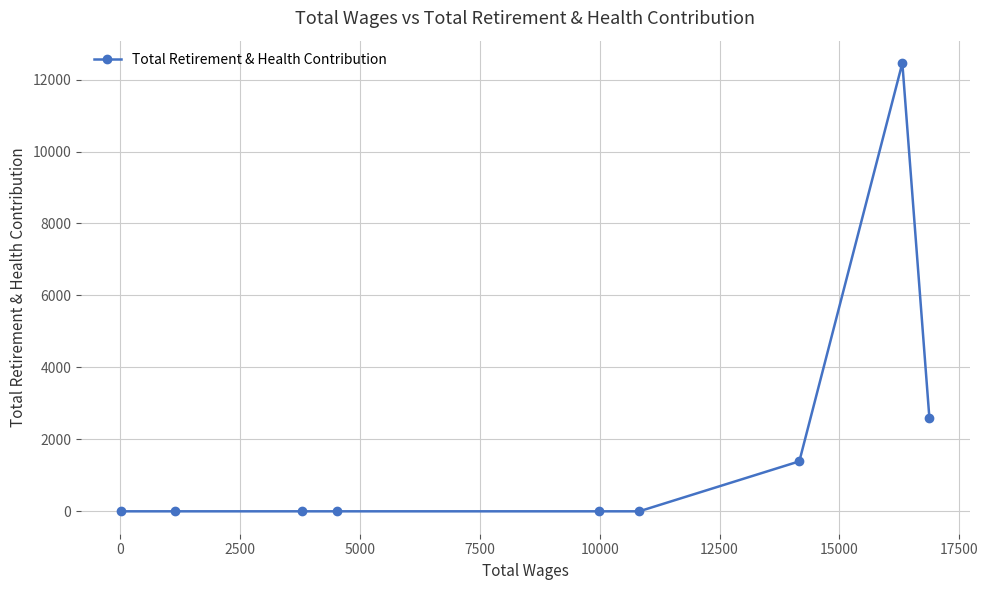

What is the value of the 2nd point from the left?

0